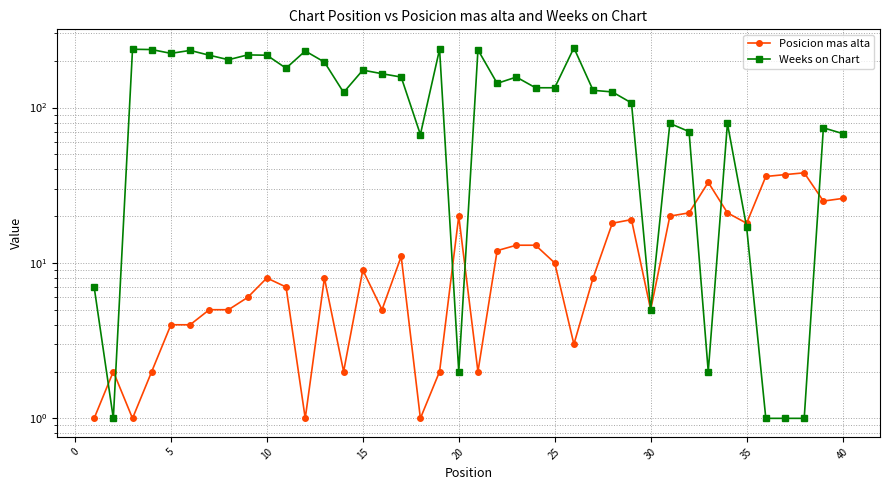

Reading left to right, transcribe all the data shown in this chart.

Posicion mas alta: 1	2	1	2	4	4	5	5	6	8	7	1	8	2	9	5	11	1	2	20	2	12	13	13	10	3	8	18	19	5	20	21	33	21	18	36	37	38	25	26
Weeks on Chart: 7	1	237	236	223	233	217	203	218	217	179	231	196	125	174	165	157	67	237	2	235	143	157	134	134	242	129	126	107	5	79	70	2	79	17	1	1	1	74	68